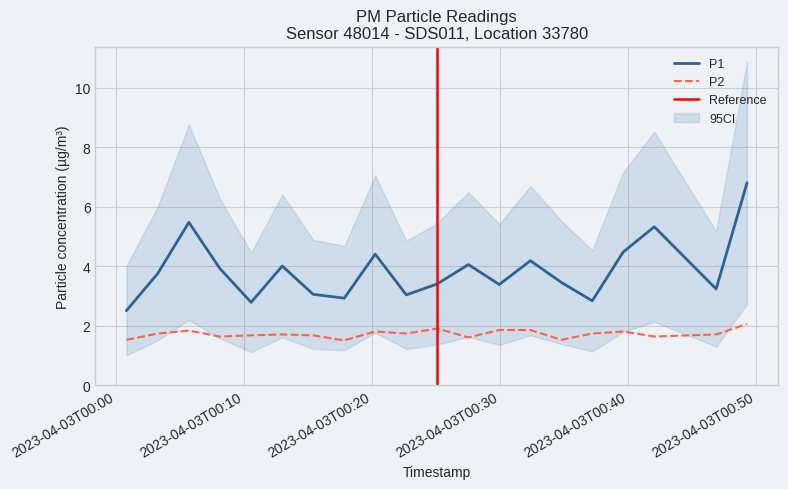

True or false: P2 has more than 1 interior local peaks.

True